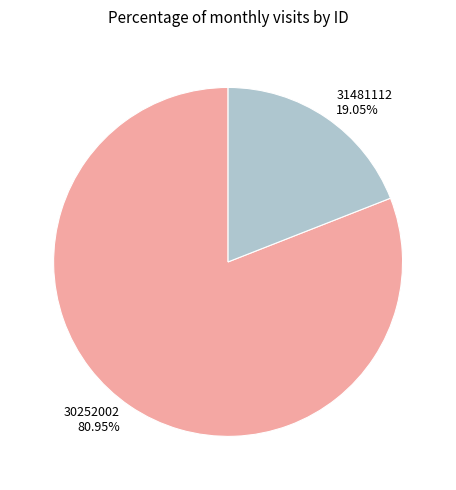

Which slice is the largest?

30252002